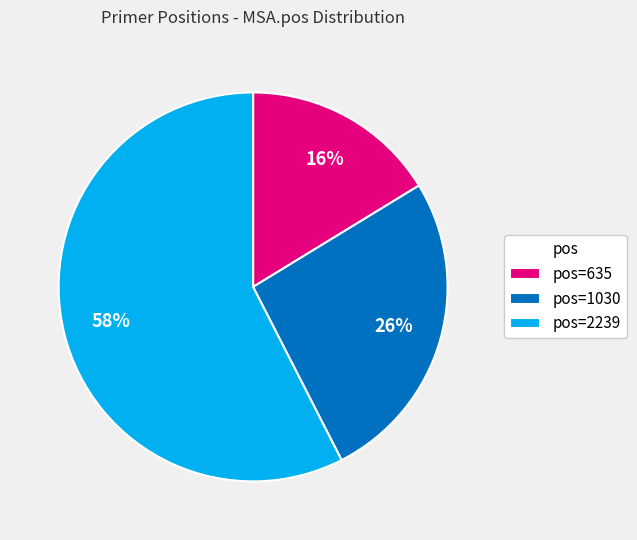

What percentage is the pos=635 slice, to the nearest percent?

16%